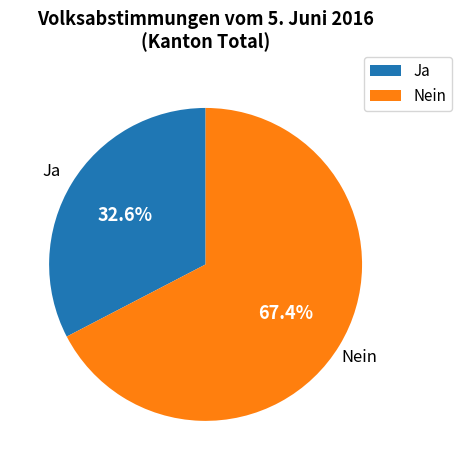

Does Nein account for over 50% of the chart?

Yes